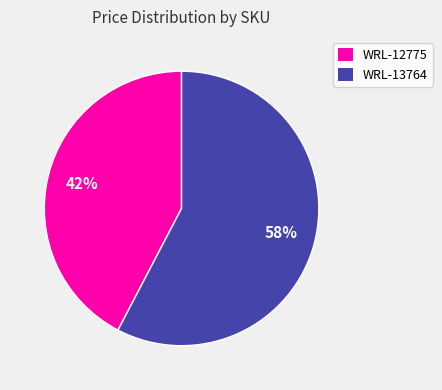

Is WRL-13764 the majority of the pie?

Yes